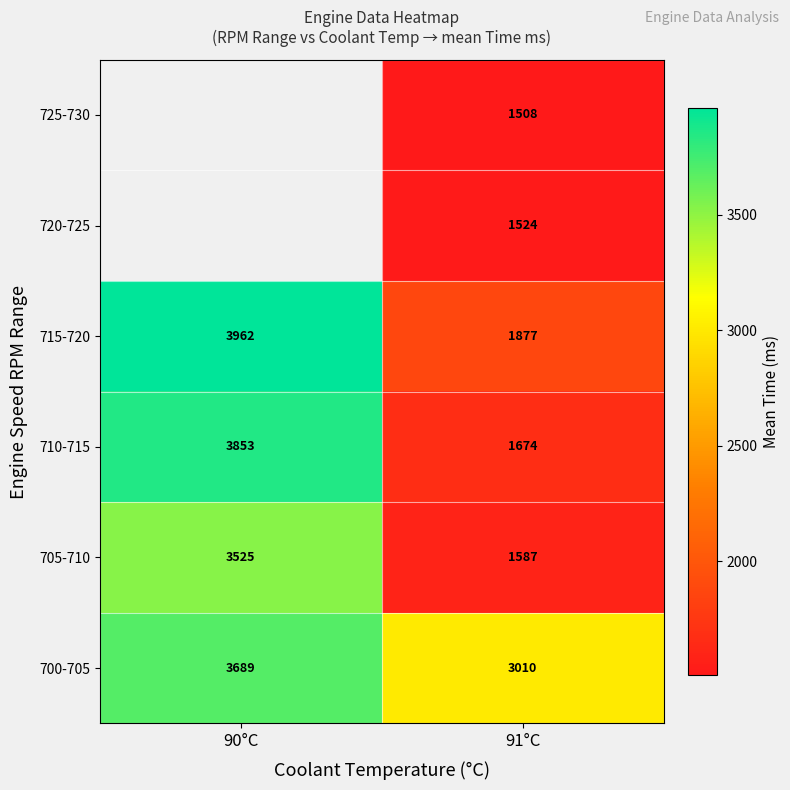

What is the smallest value displayed?

1507.7